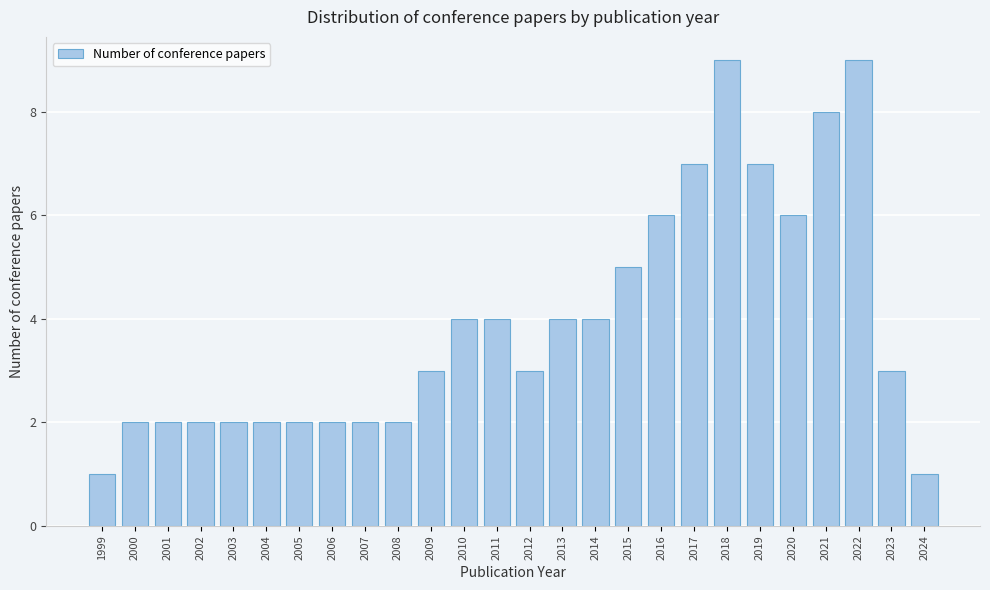

Reading left to right, transcribe all the data shown in this chart.

1999=1	2000=2	2001=2	2002=2	2003=2	2004=2	2005=2	2006=2	2007=2	2008=2	2009=3	2010=4	2011=4	2012=3	2013=4	2014=4	2015=5	2016=6	2017=7	2018=9	2019=7	2020=6	2021=8	2022=9	2023=3	2024=1